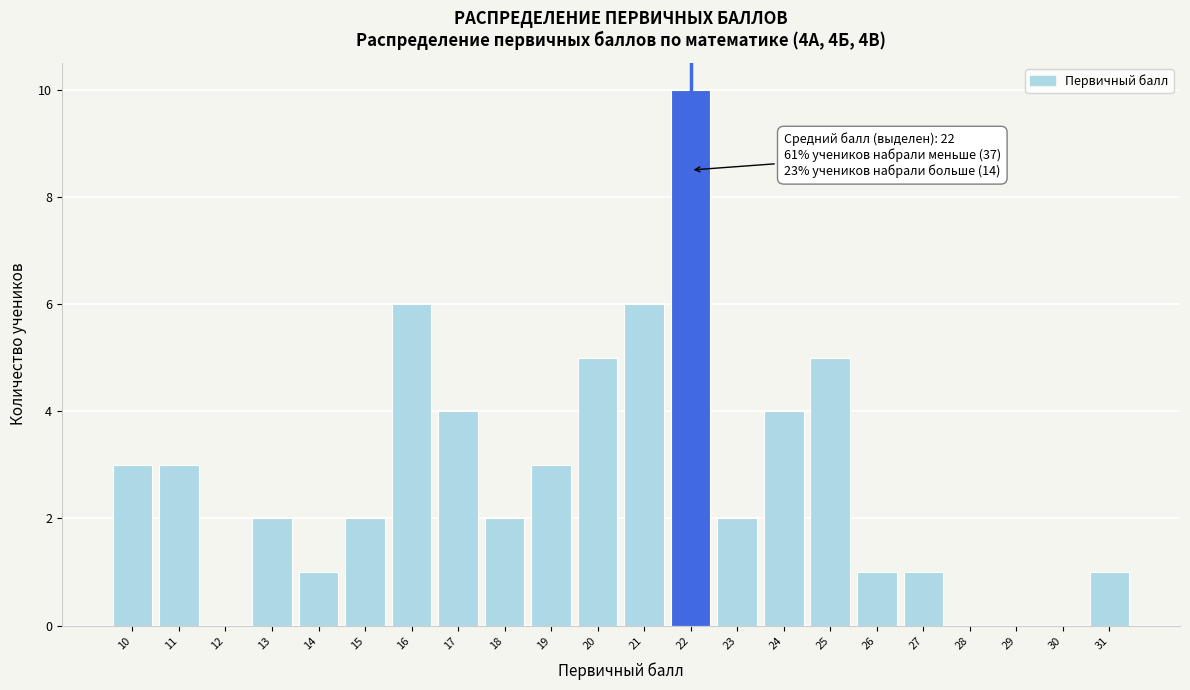

Reading left to right, what are all the values shown in this chart?

10=3	11=3	12=0	13=2	14=1	15=2	16=6	17=4	18=2	19=3	20=5	21=6	22=10	23=2	24=4	25=5	26=1	27=1	28=0	29=0	30=0	31=1